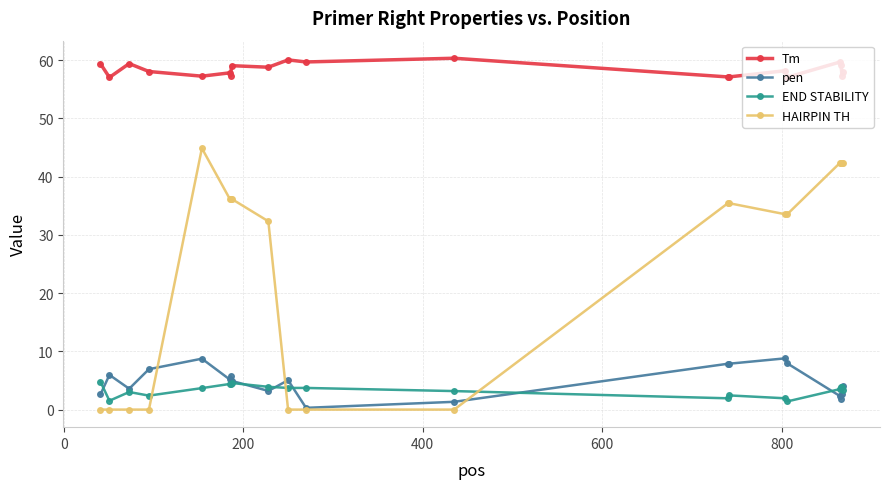

What is the difference between the maximum and minimum values in the END STABILITY series?

3.4